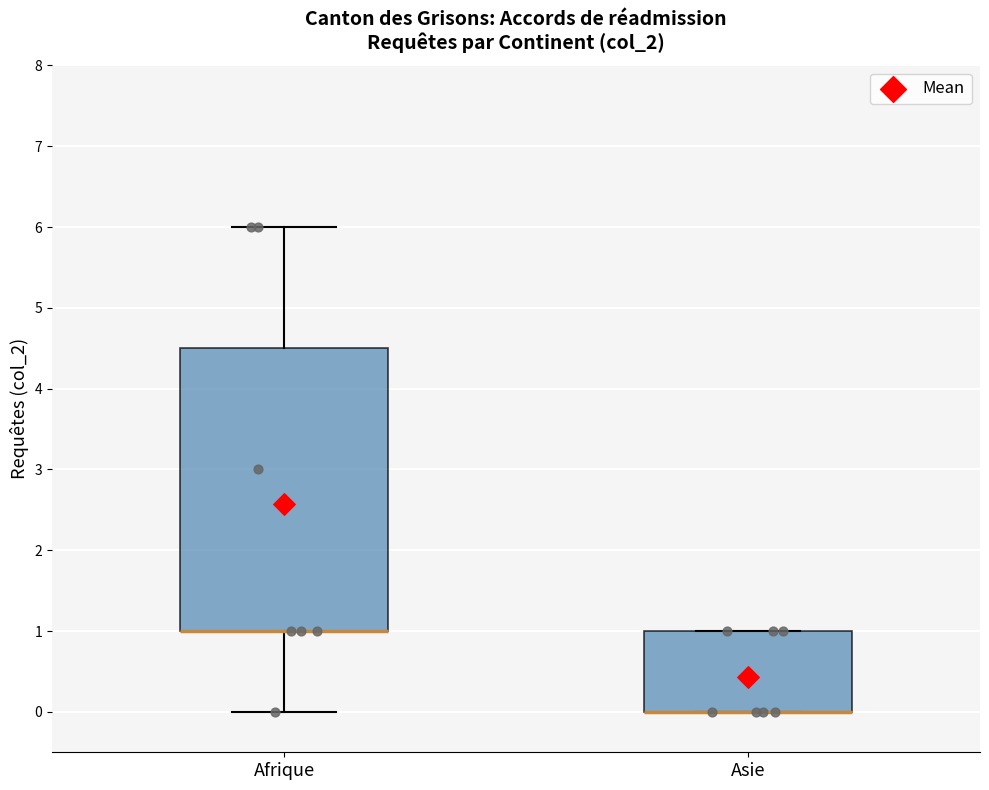

Reading left to right, read every box against the y-axis: the position of its median line, the range the box covers, and the ends of its whiskers. The values are not printed on the chart, so give them approximately, as read against the axis.

Afrique: median 1.0 (drawn on the box's lower edge), box 1.0 to 4.5, whiskers 0.0 to 6.0
Asie: median 0.0 (drawn on the box's lower edge), box 0.0 to 1.0, whiskers 0.0 to 1.0